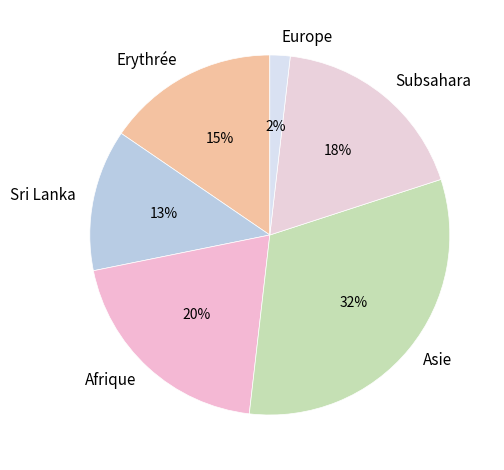

Does any single category account for the majority?

No